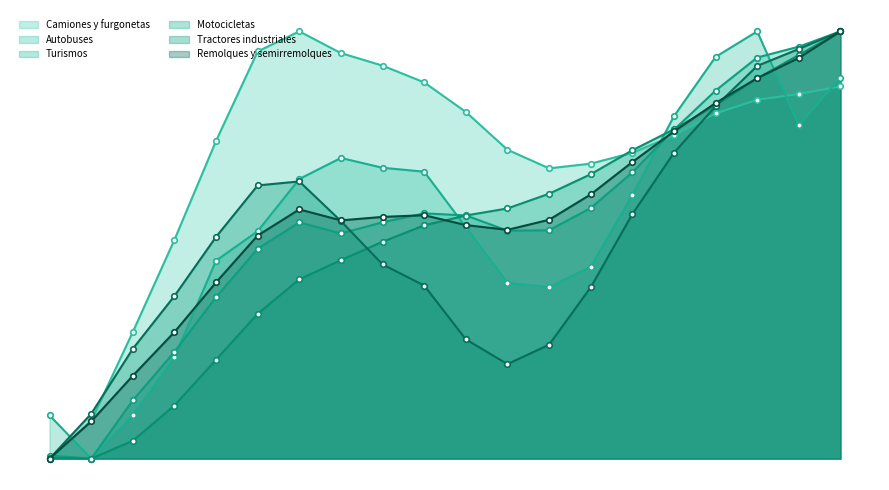

Where do Tractores industriales and Remolques y semirremolques first cross each other?

2008 and 2009